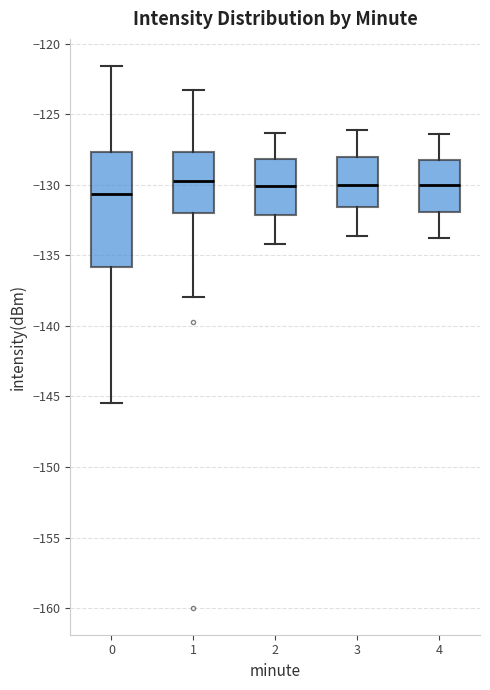

Which box is the tallest, from its lower edge to its upper edge?

0